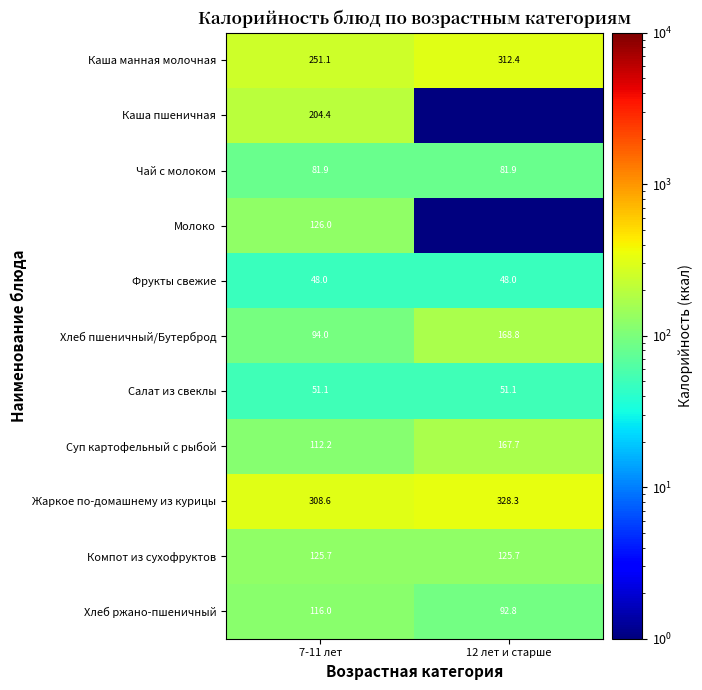

What is the highest value of the Компот из сухофруктов series?

125.7